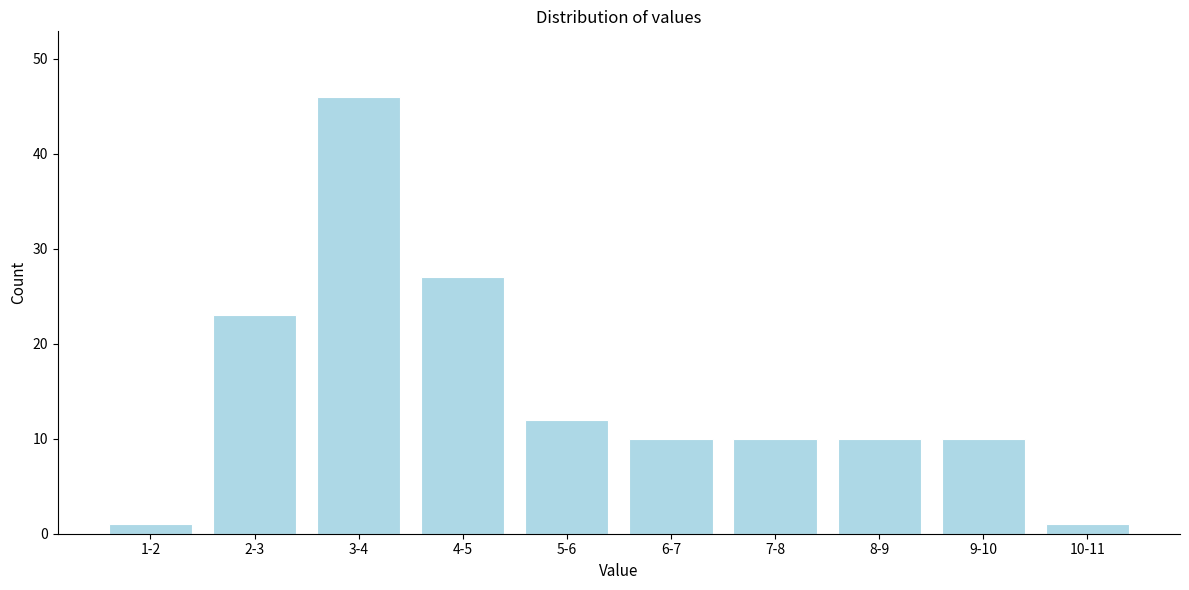

Reading left to right, extract all data points from this chart.

1	23	46	27	12	10	10	10	10	1